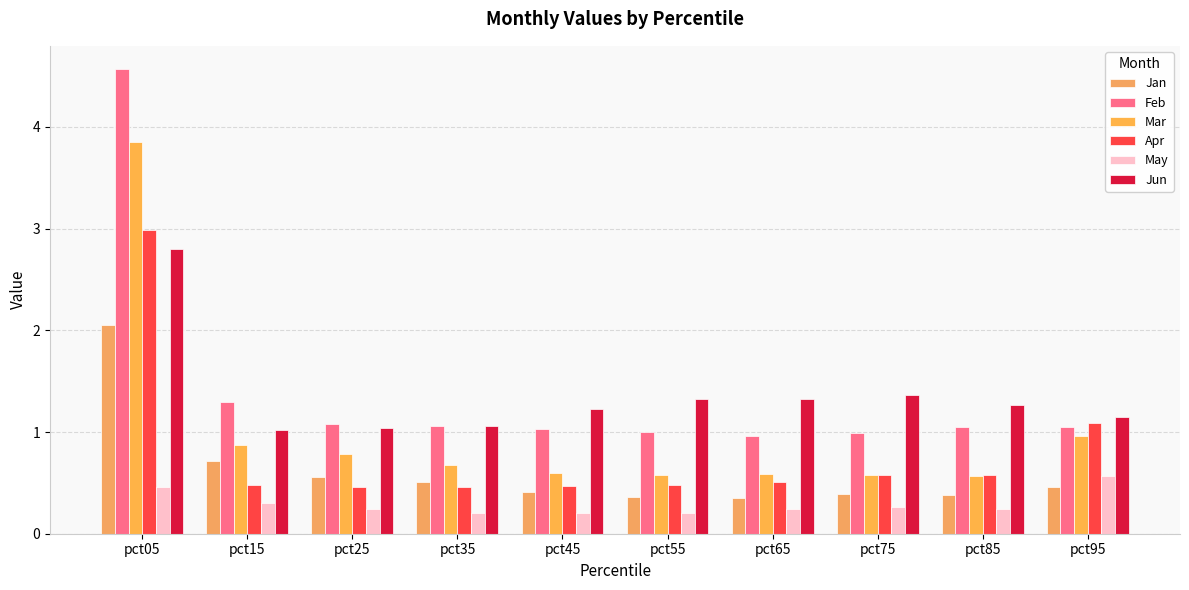

What is the spread (max minus min) of values at pct85?

1.0